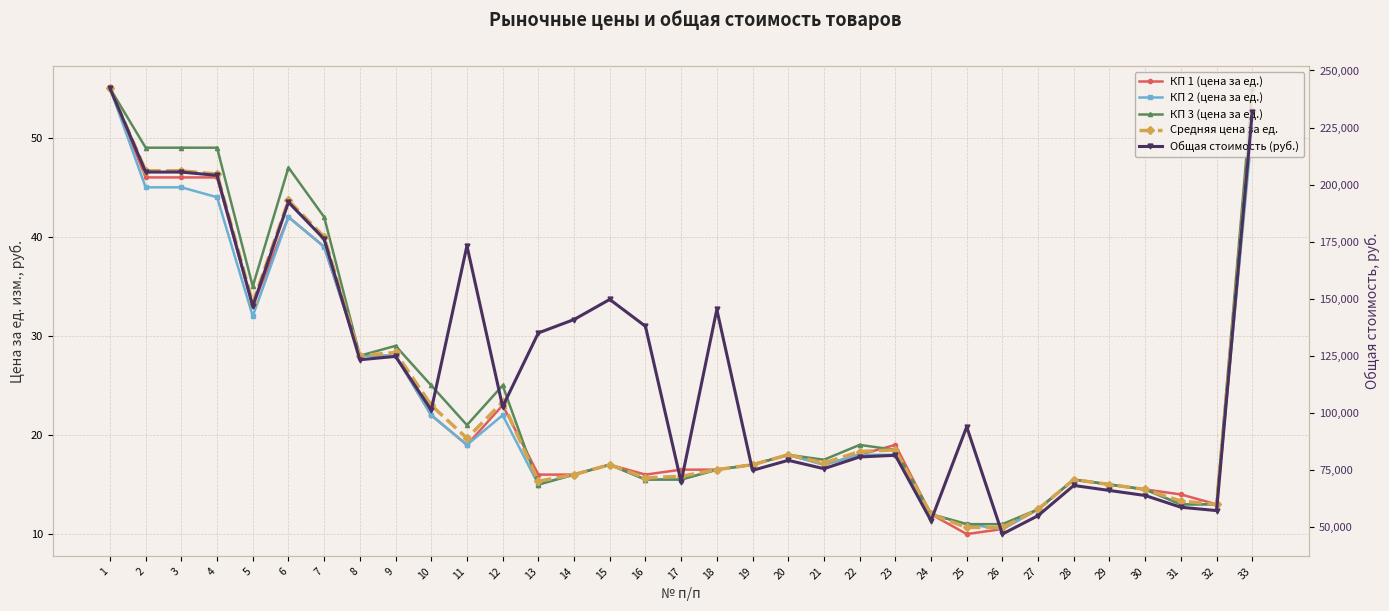

How many data points in КП 1 (цена за ед.) are above 17?

16